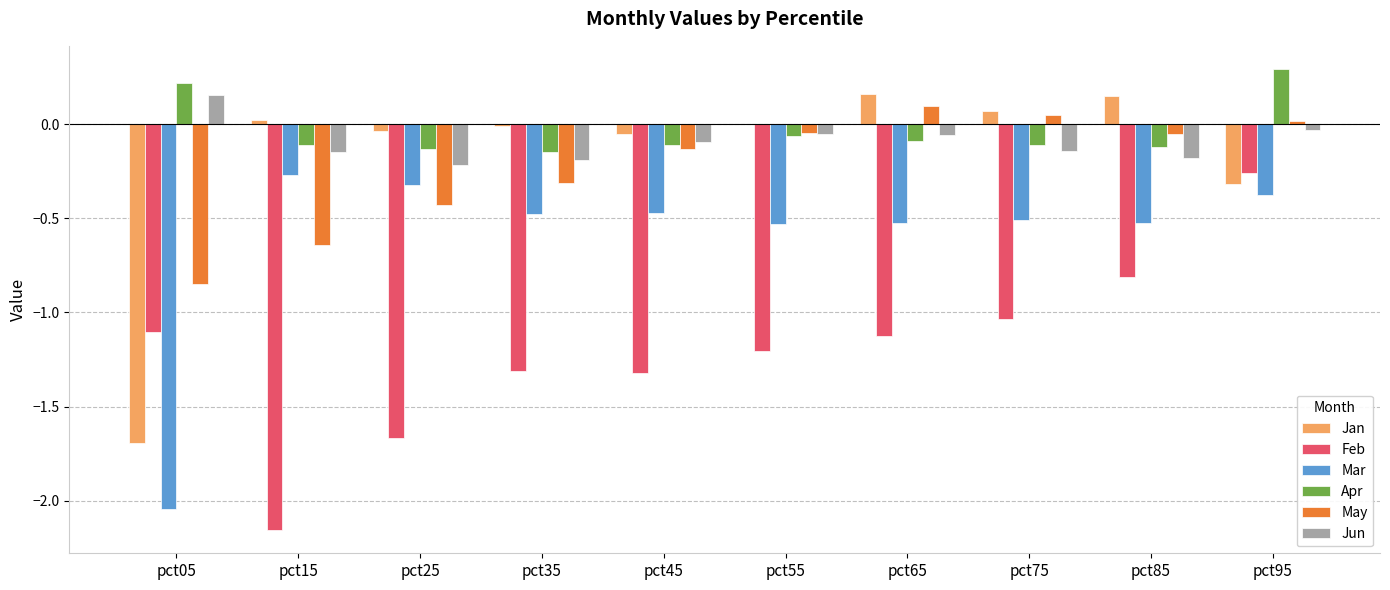

What is the maximum value shown in the chart?

0.3